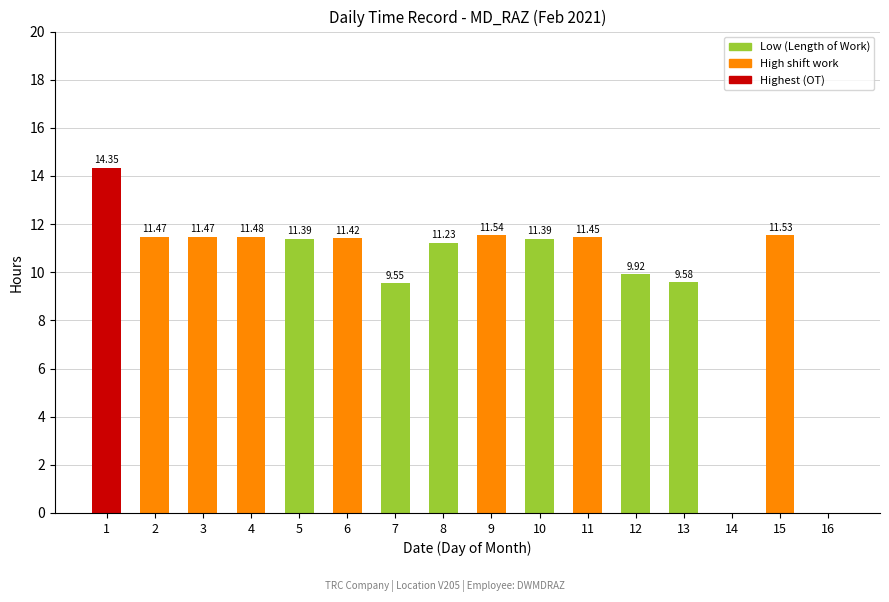

Which has a higher value, 7 or 9?

9